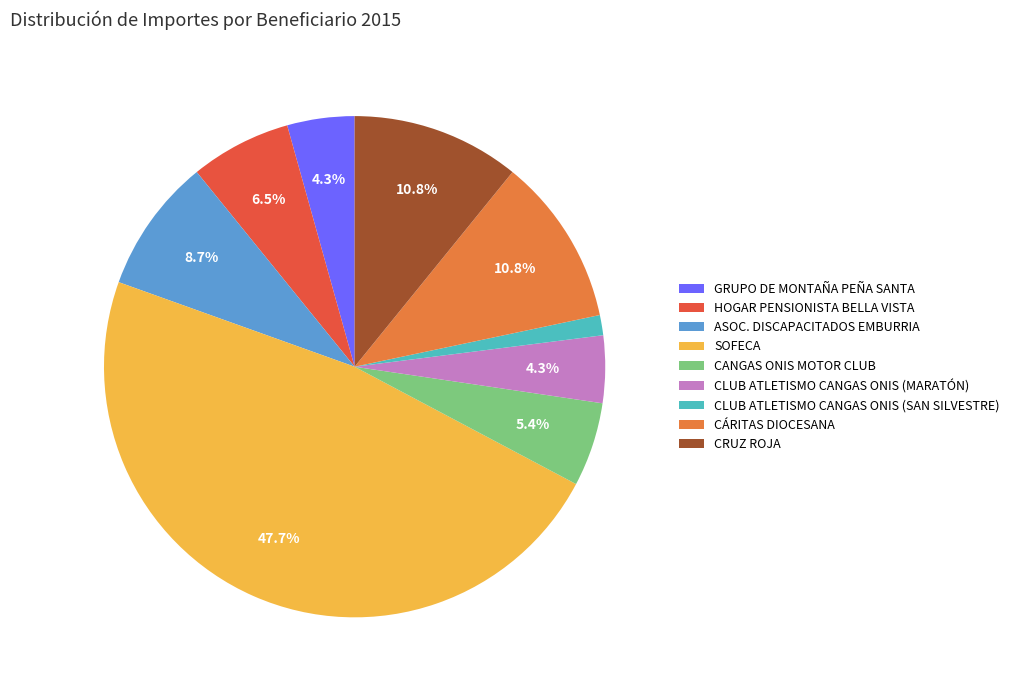

Is the sum of CANGAS ONIS MOTOR CLUB and CÁRITAS DIOCESANA greater than half?

No